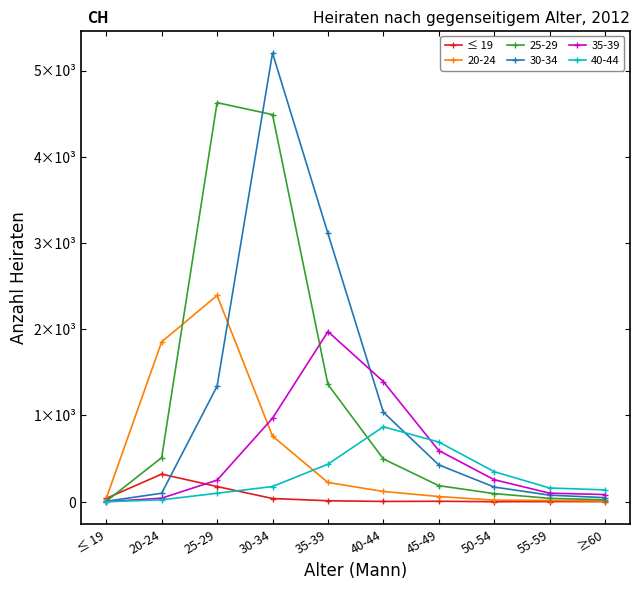

What are all the series names shown in the legend?

≤ 19, 20-24, 25-29, 30-34, 35-39, 40-44